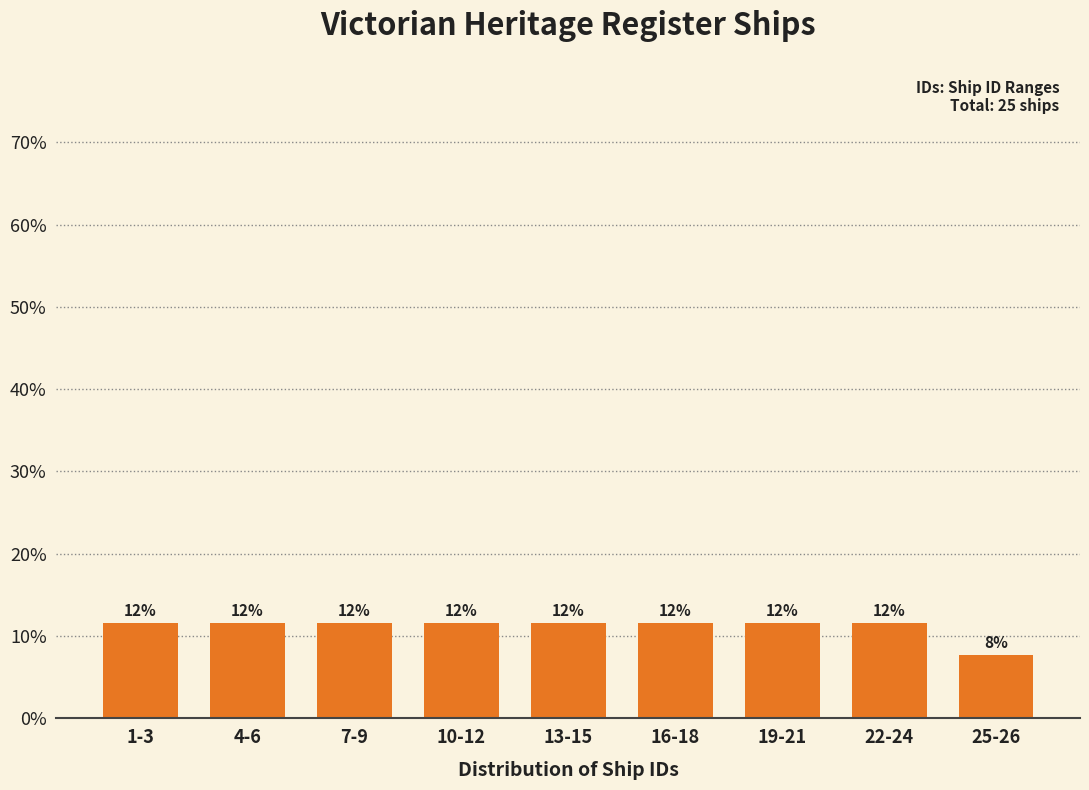

Are the bars horizontal?

No